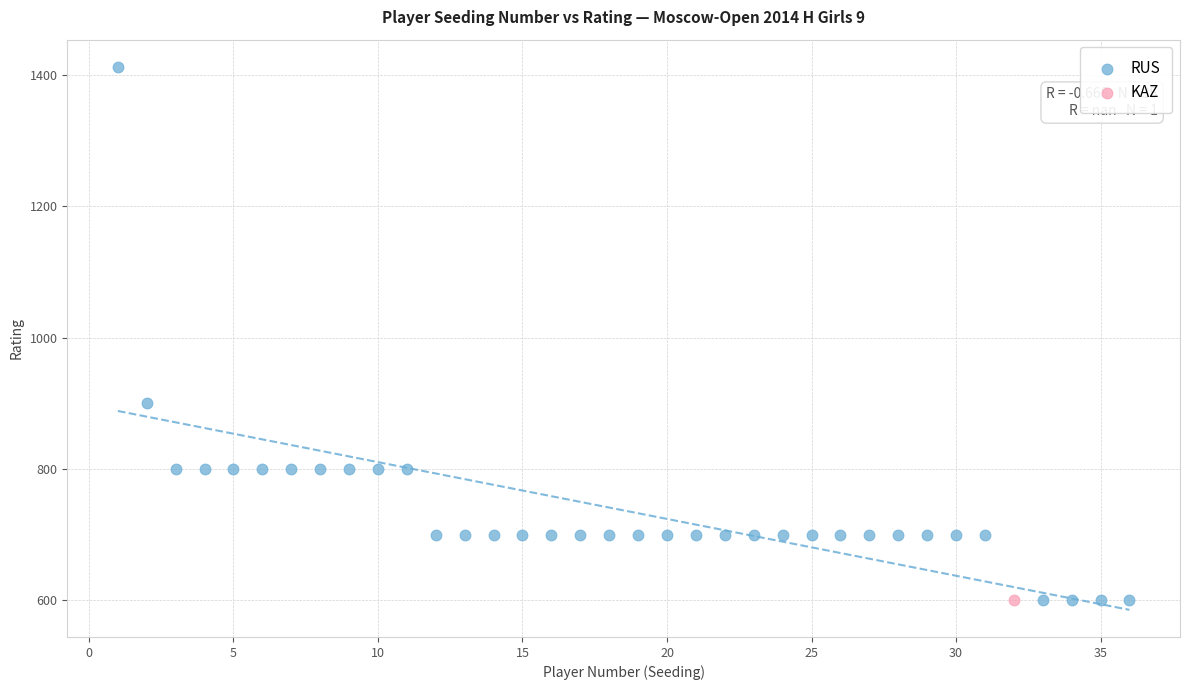

What are all the series names shown in the legend?

RUS, KAZ